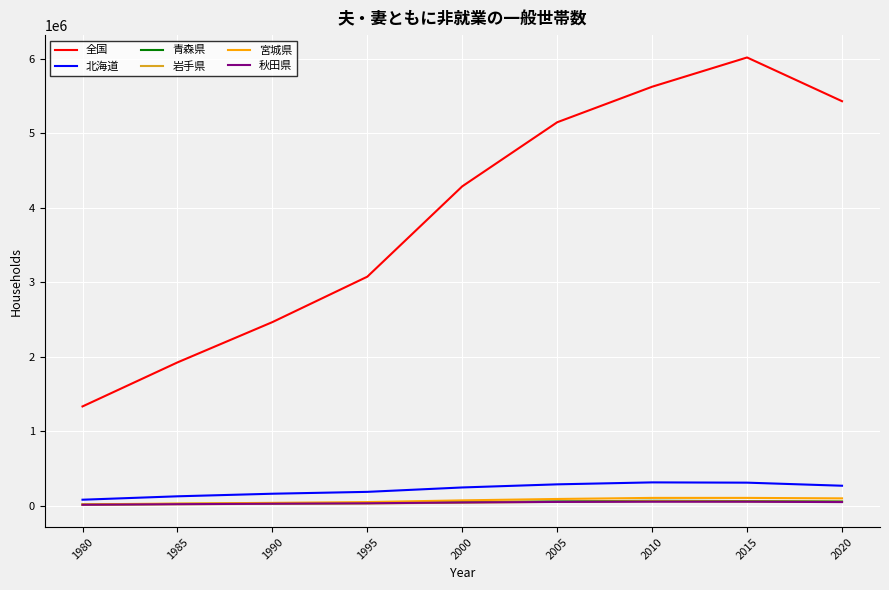

Which series has the largest range (max minus min)?

全国